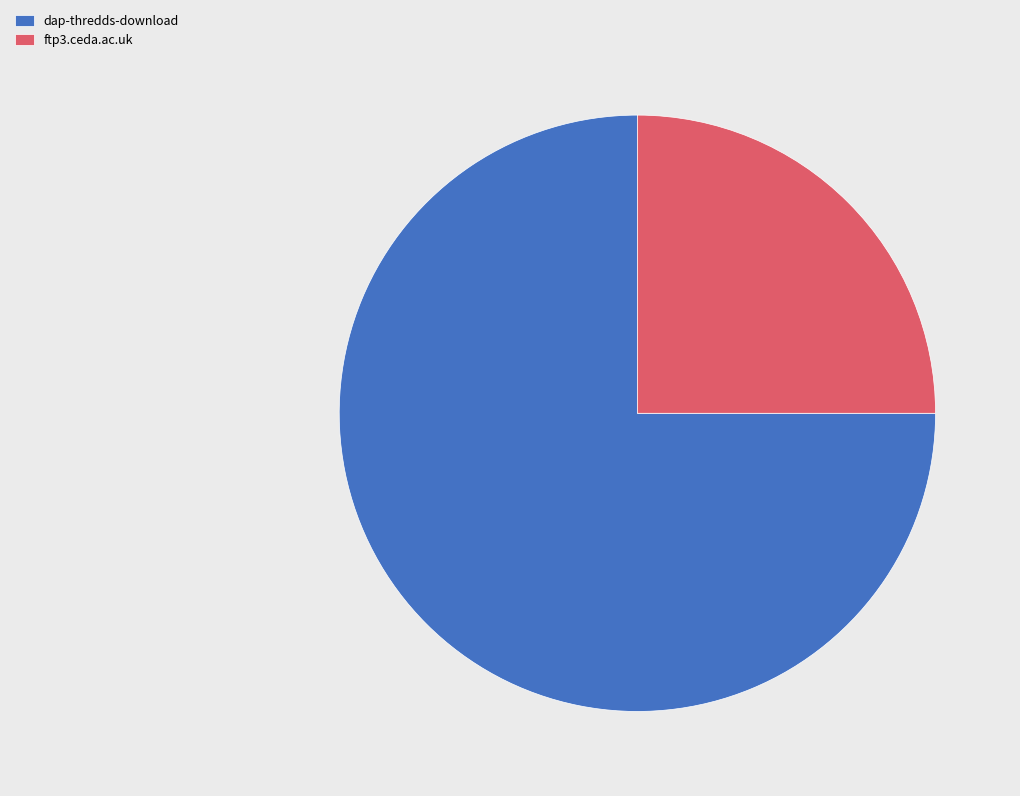

Which slice is the largest?

dap-thredds-download